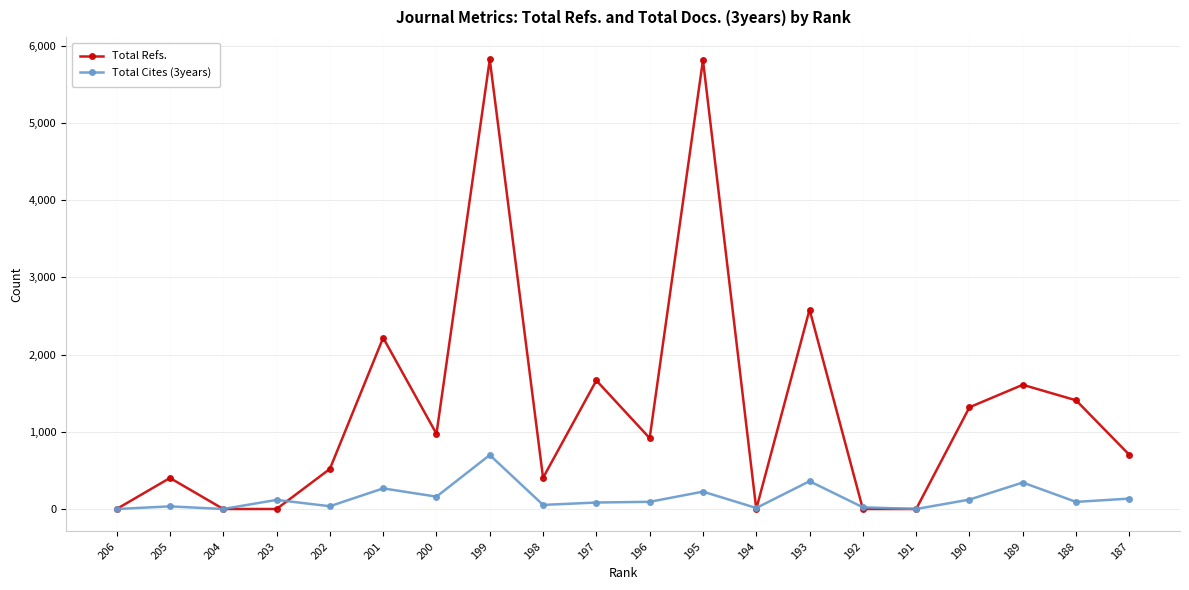

Rank the series by their average value, from lowest to highest.

Total Cites (3years), Total Refs.